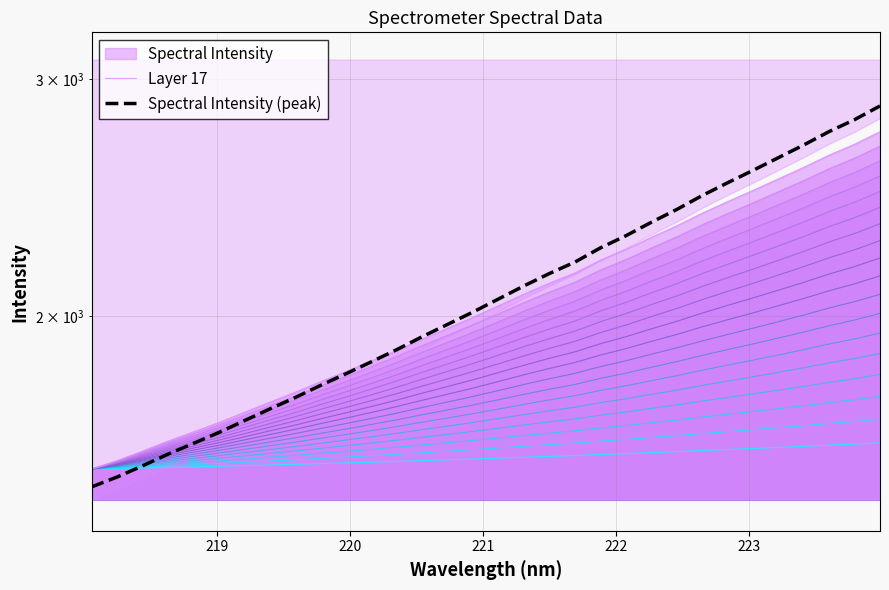

What is the maximum value shown in the chart?

2864.8